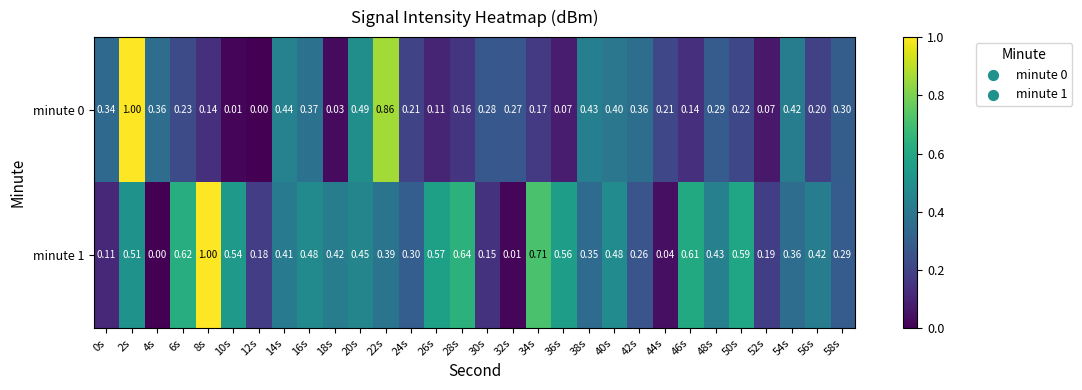

Is the value of minute 1 at 24s greater than the value of minute 0 at 0s?

No